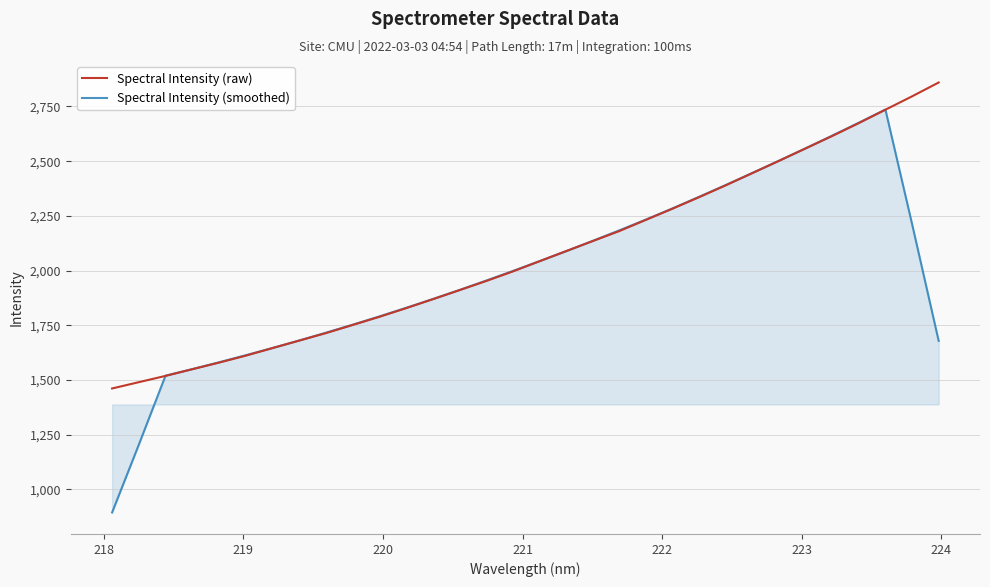

What is the highest value of the Spectral Intensity (raw) series?

2859.6